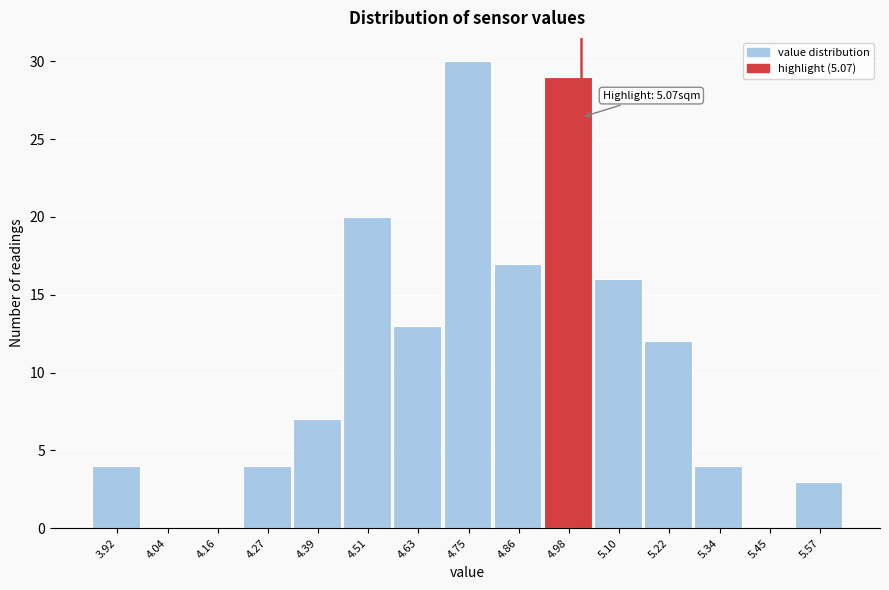

Reading left to right, extract all data points from this chart.

3.92=4	4.04=0	4.16=0	4.27=4	4.39=7	4.51=20	4.63=13	4.75=30	4.86=17	4.98=29	5.10=16	5.22=12	5.34=4	5.45=0	5.57=3